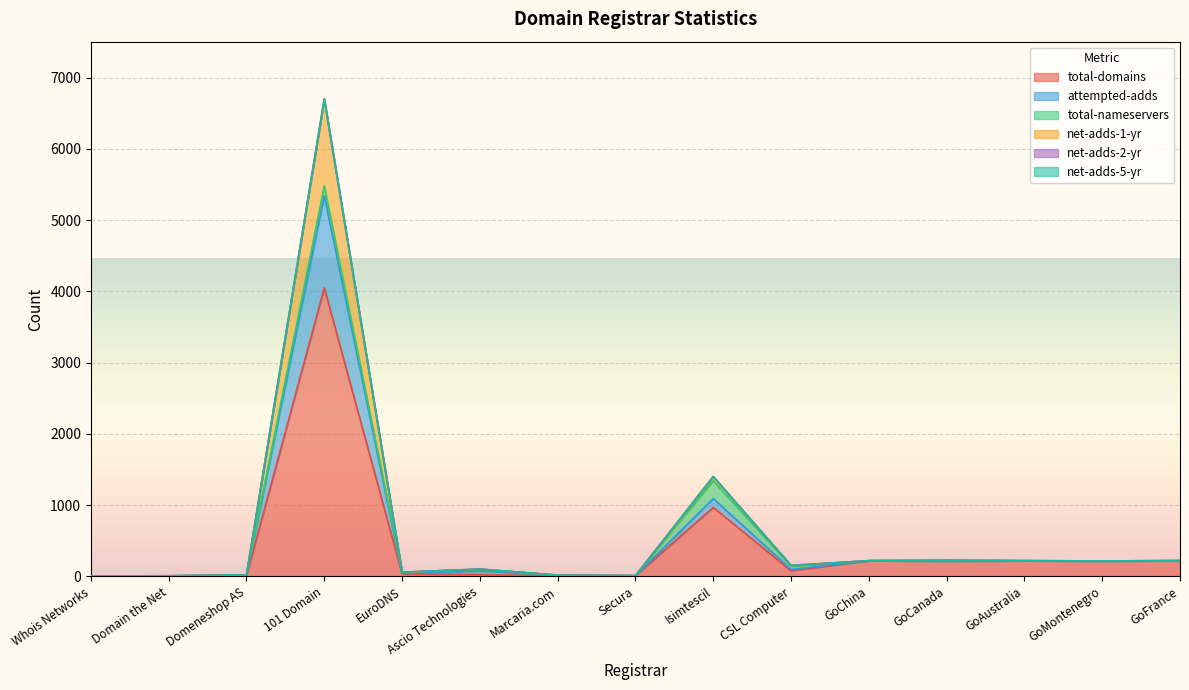

What is the highest value of the total-domains series?

4049